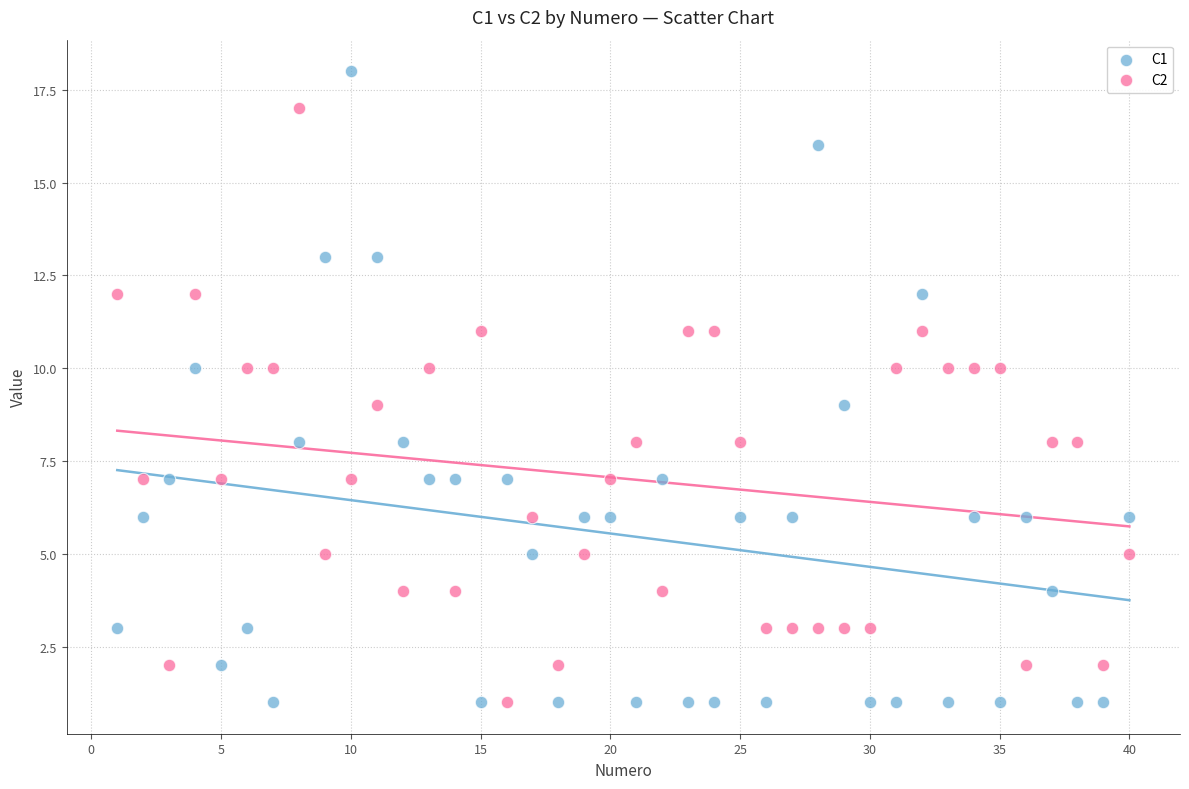

What is the X range (max minus min) for the scatter plot?

39